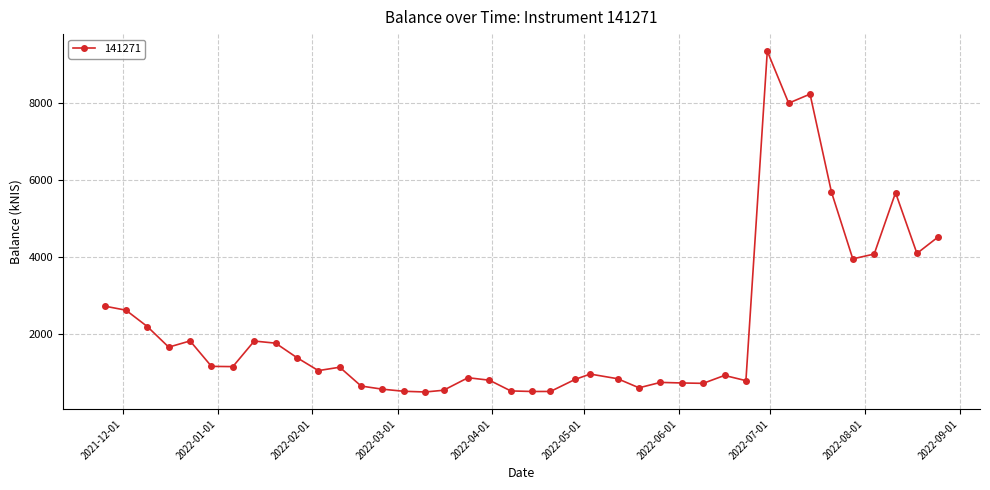

What is the value of the 40th point from the left?

4517.3